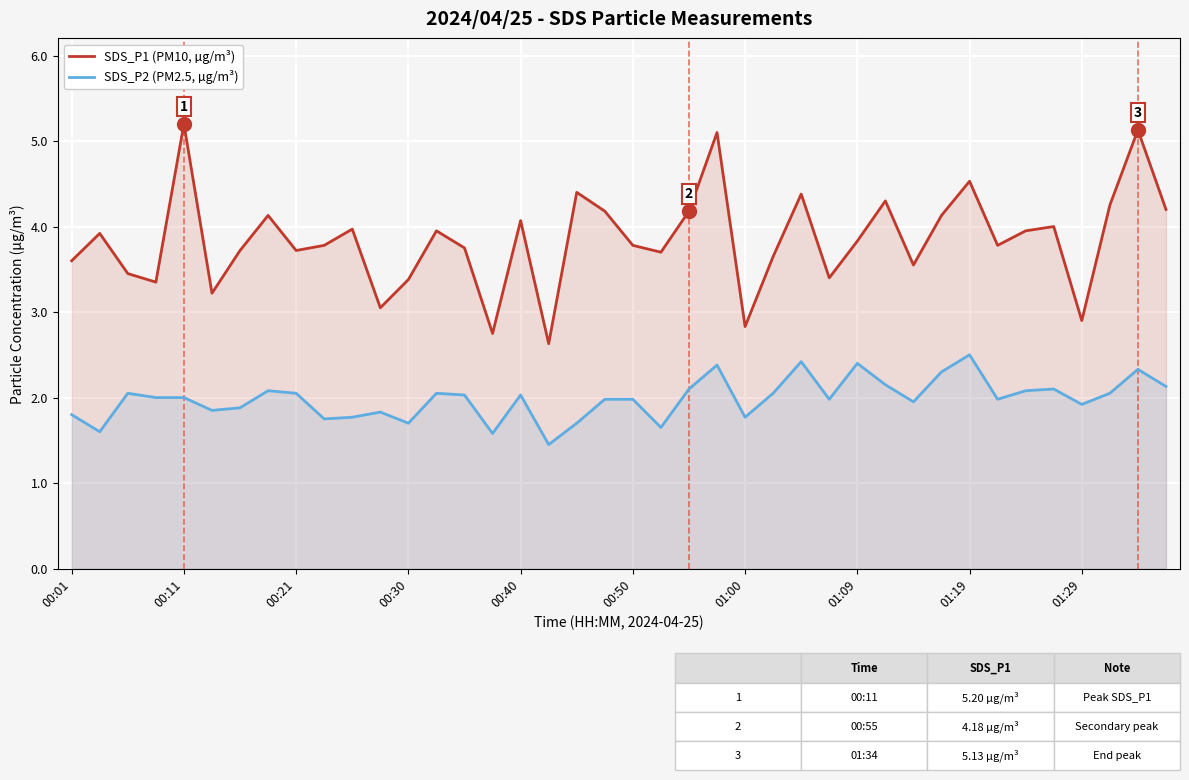

Rank the series at 00:50 from lowest to highest value.

SDS_P2 (PM2.5, µg/m³), SDS_P1 (PM10, µg/m³)